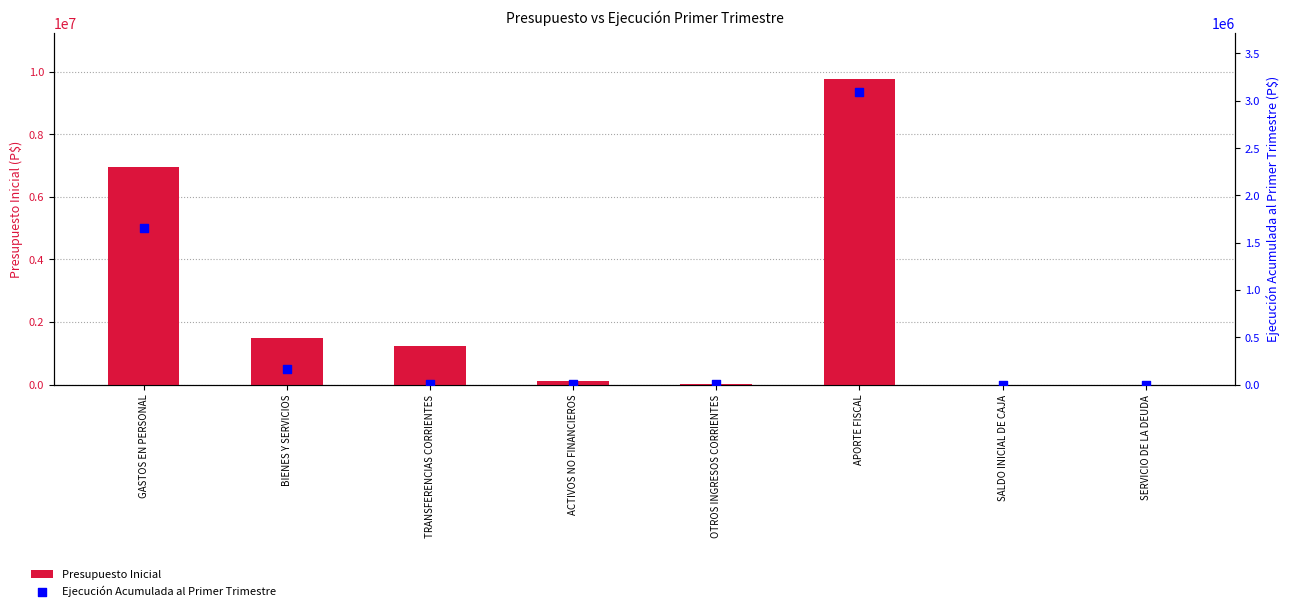

What are all the series names shown in the legend?

Presupuesto Inicial, Ejecución Acumulada al Primer Trimestre